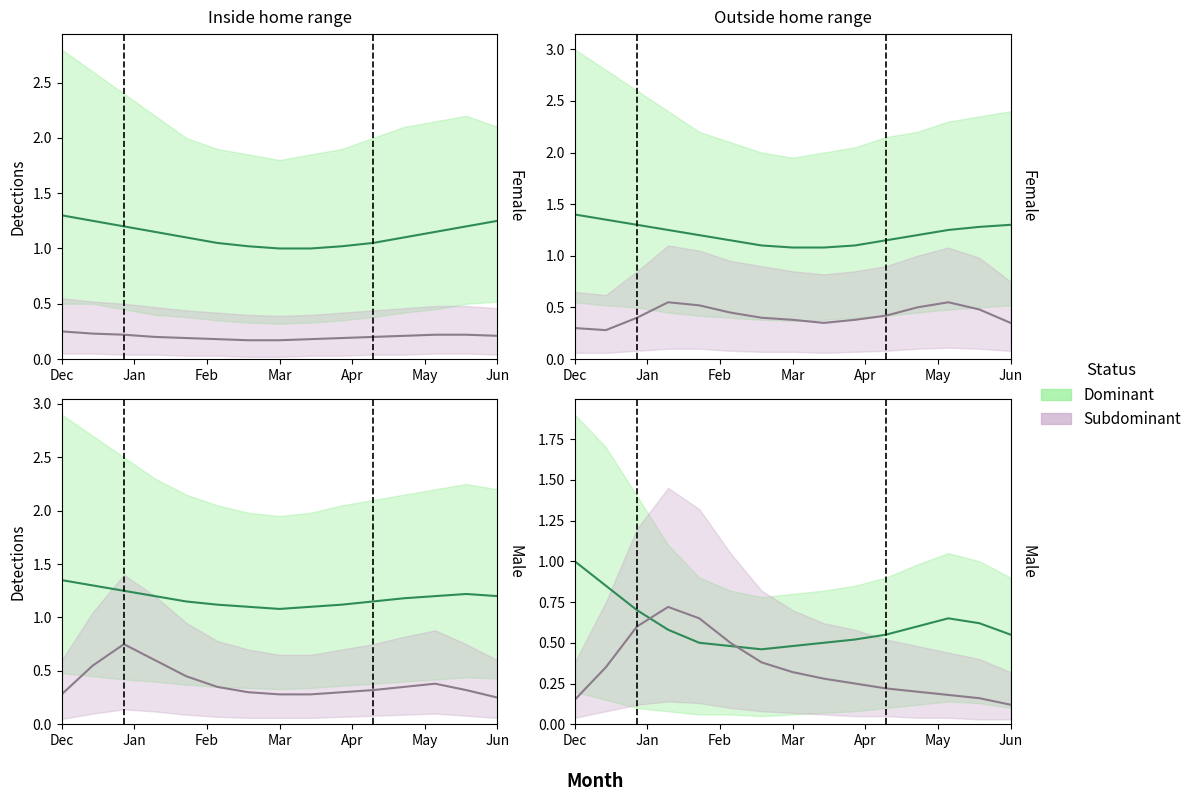

What is the difference between the Dominant values at 12 and 7?

0.2